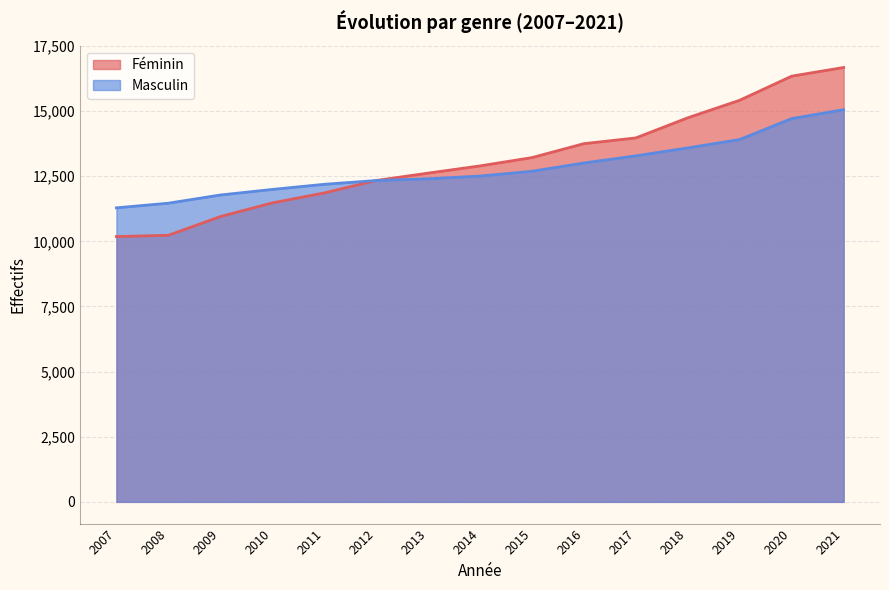

Does the chart display data point markers on the line(s)?

No